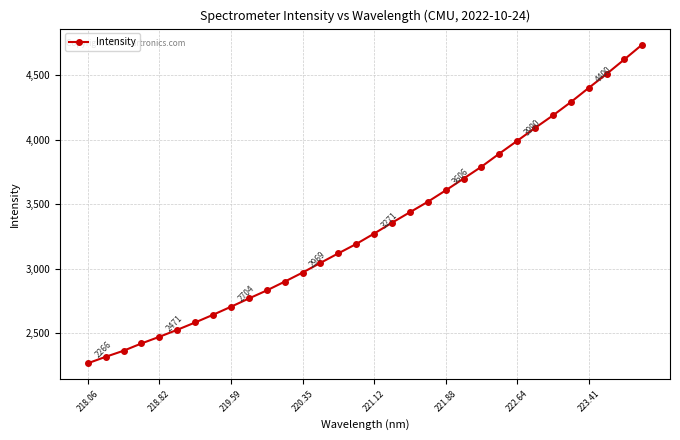

True or false: there are more than 2 points higher than both neighbors.

False